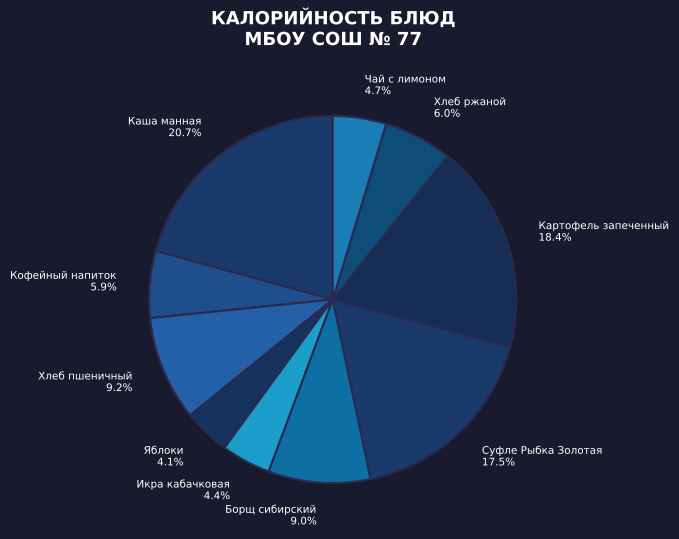

Does any single category account for the majority?

No